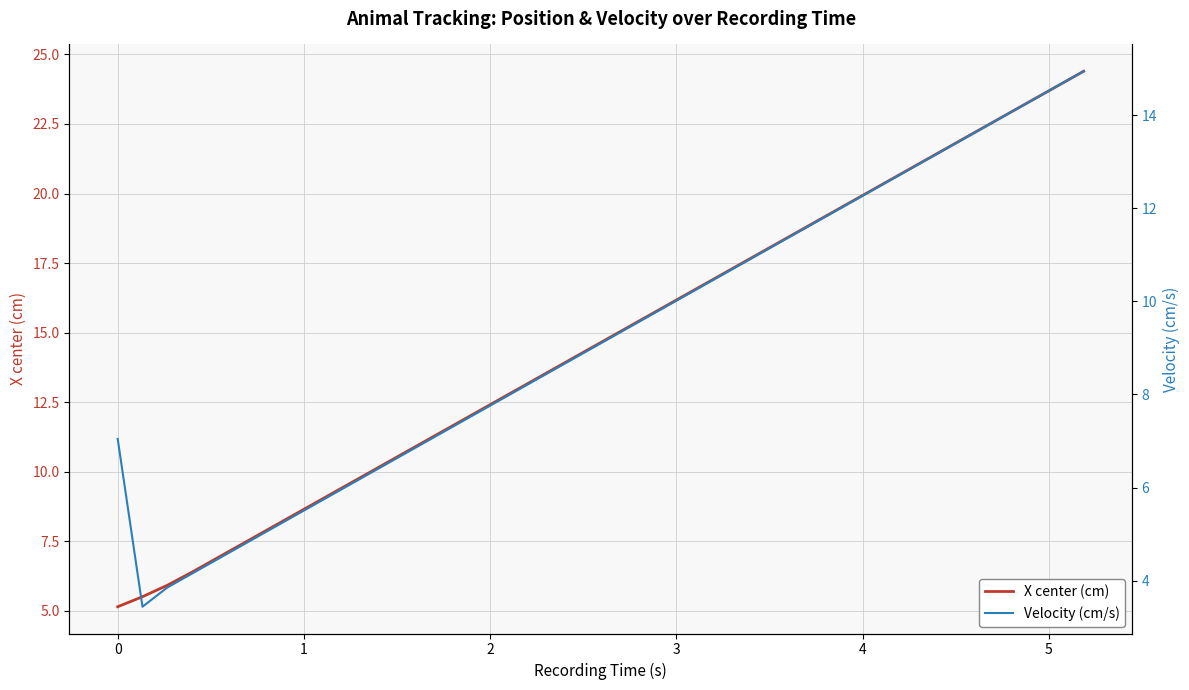

What is the average value of the X center (cm) series?

14.7